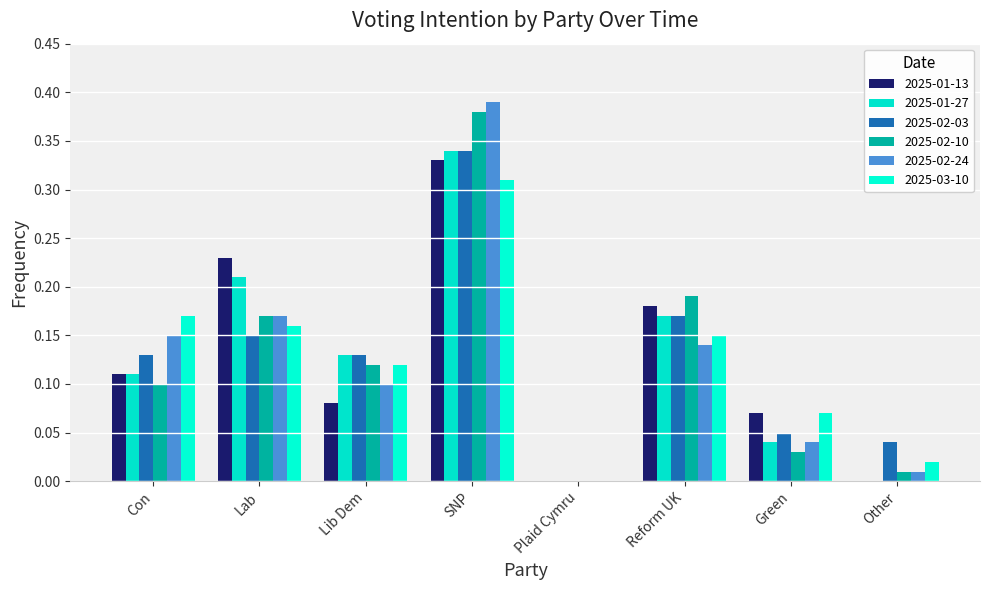

At which category is the sum across all series the highest?

SNP